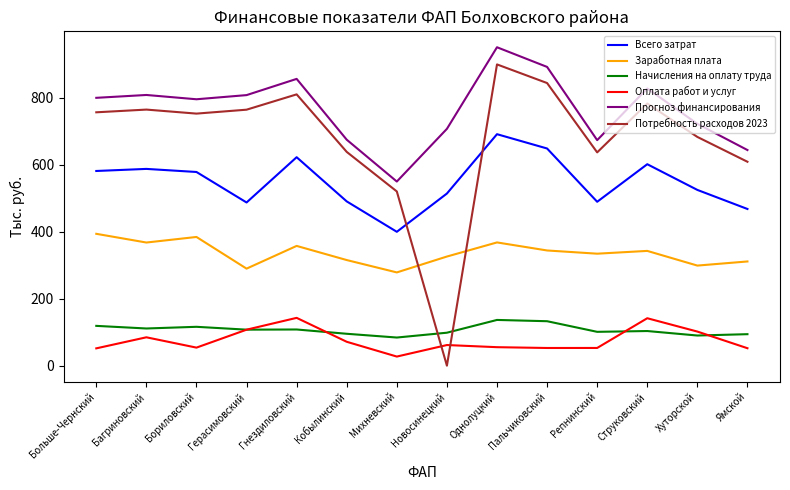

The Потребность расходов 2023 series shows 899.0 at Однолуцкий. True or false?

True